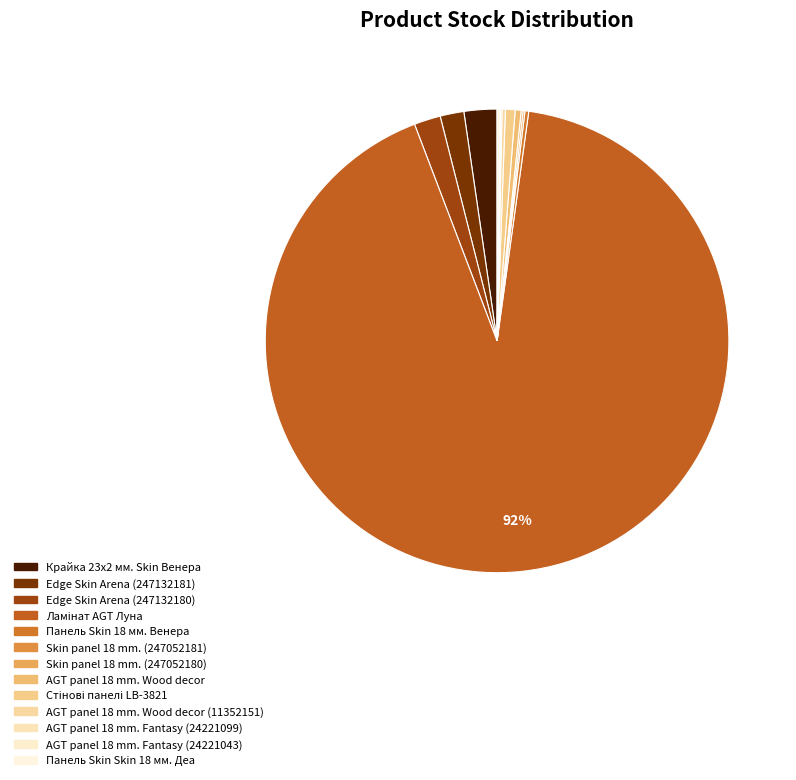

What is the largest slice in the pie chart?

Ламінат AGT Луна